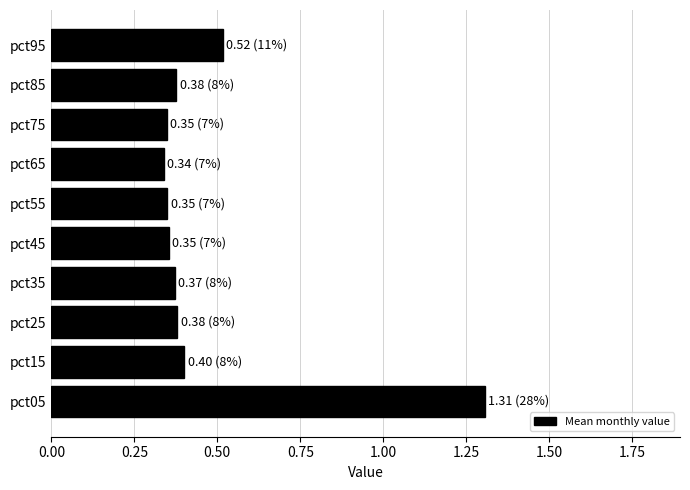

How many values are between 0 and 1?

9